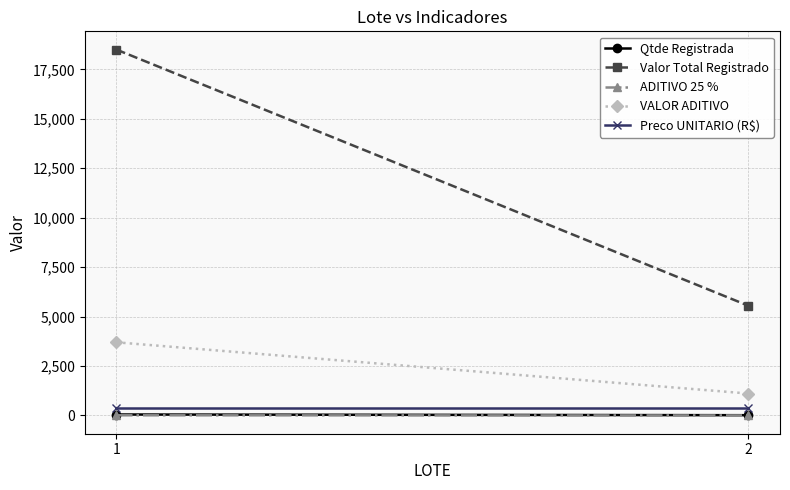

What is the greatest value displayed?

18500